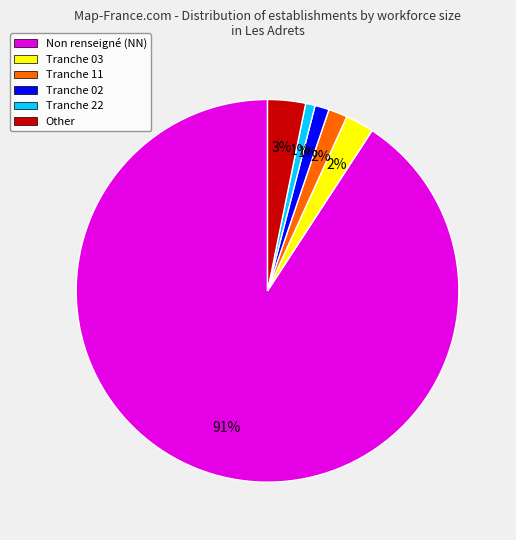

How many segments does this pie chart have?

6